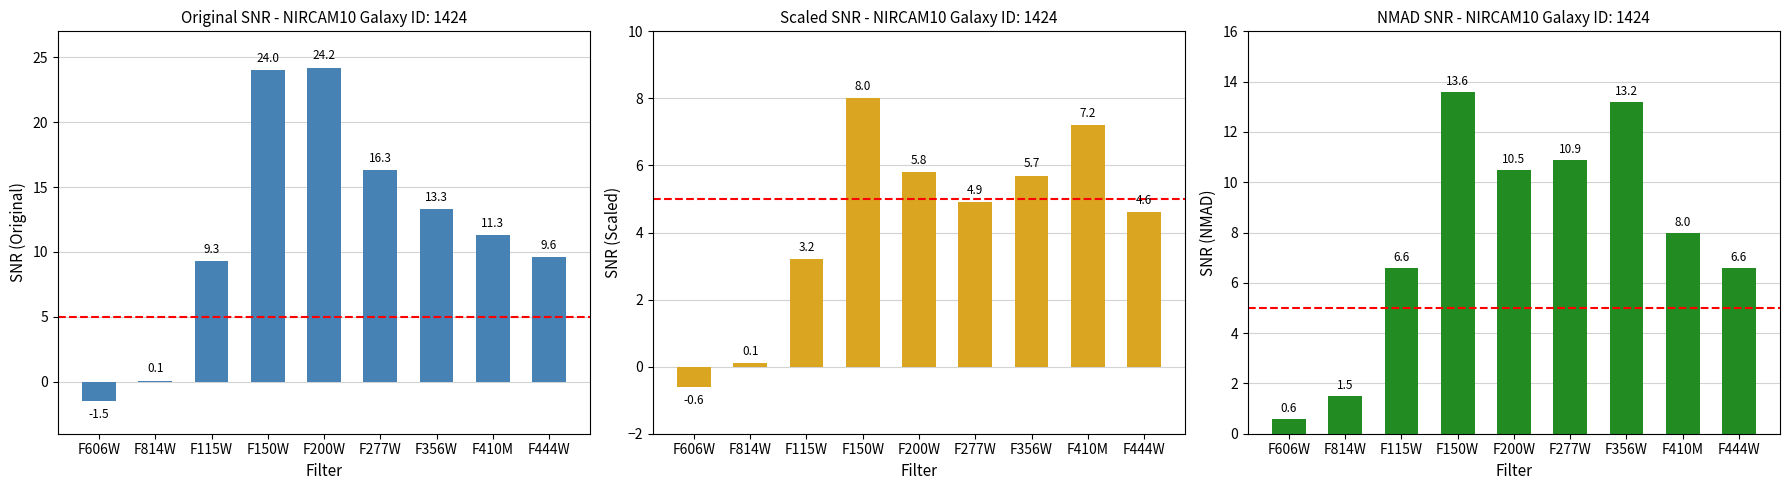

What is the label of the 8th bar from the right?

F814W